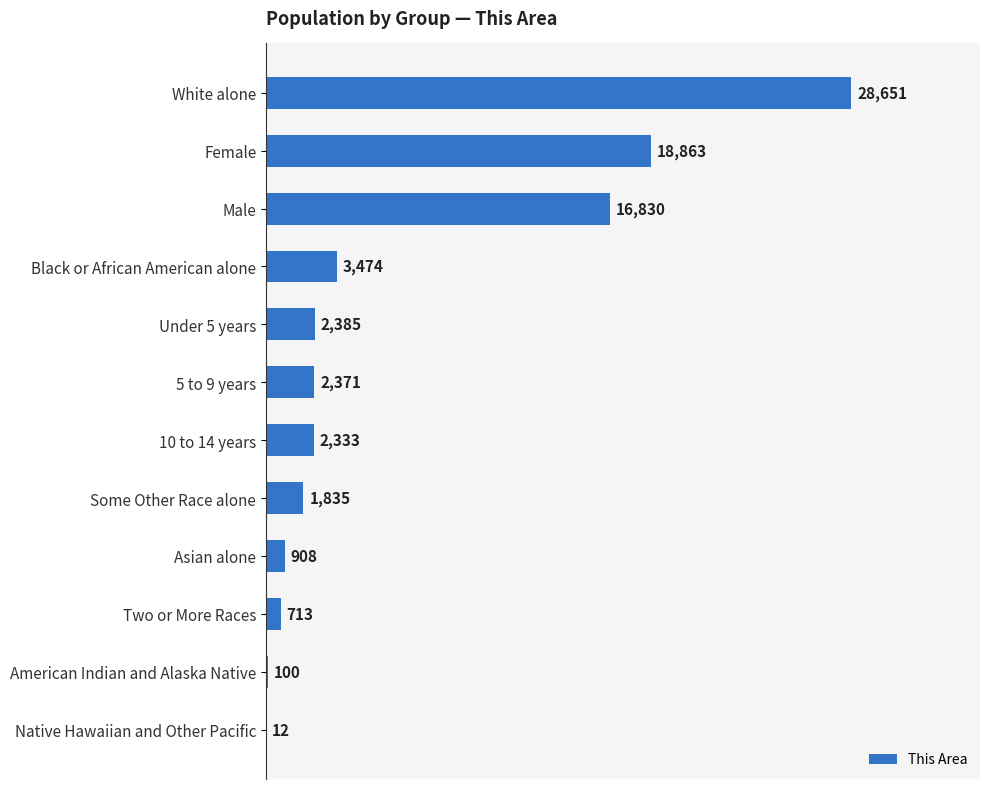

How many data points does each series have?

12